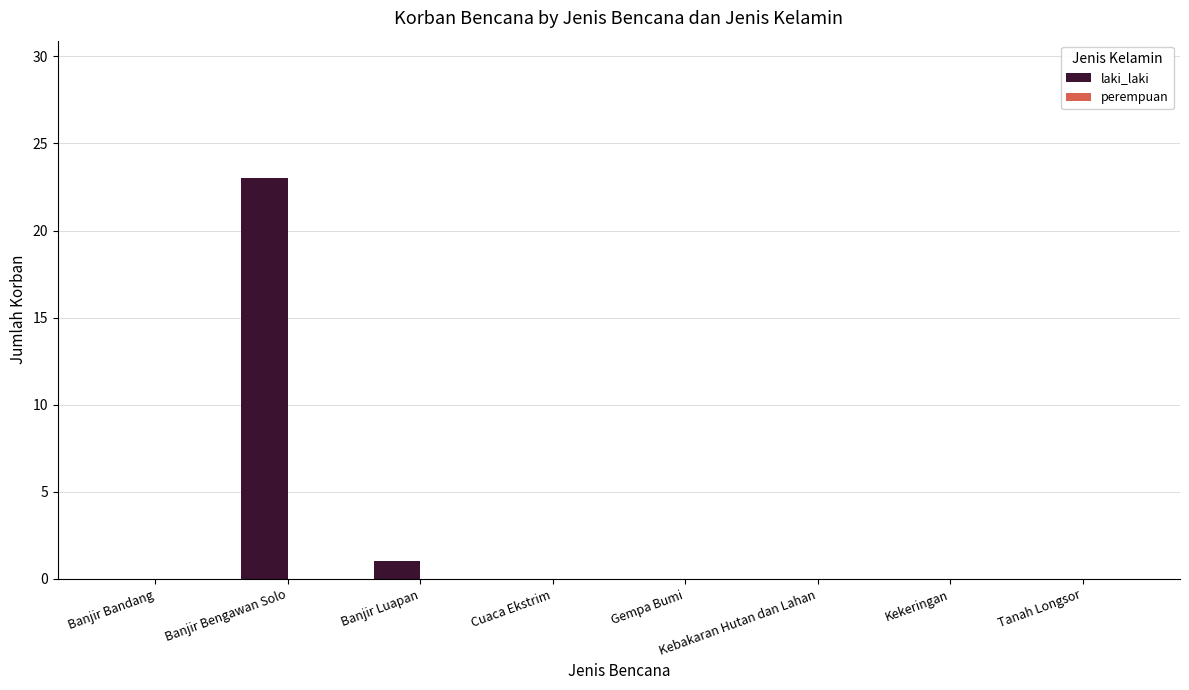

Which label corresponds to the largest value in the chart?

Banjir Bengawan Solo